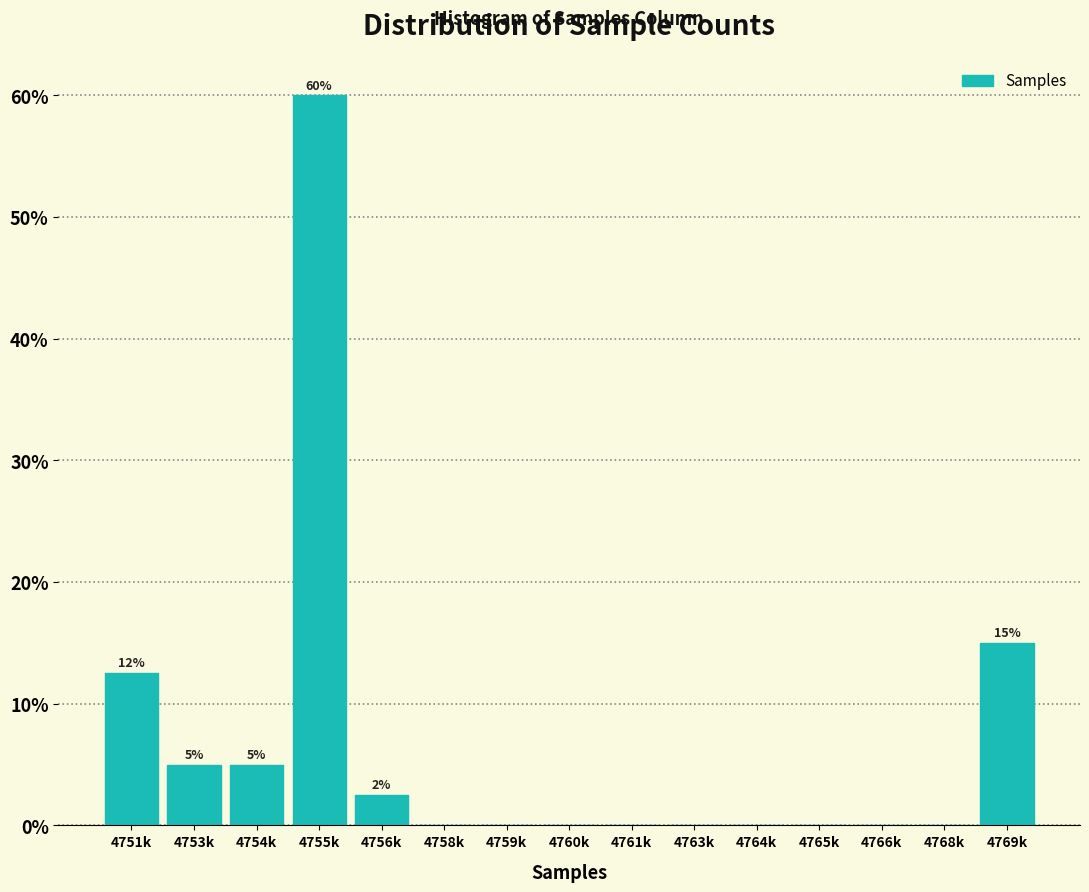

Reading right to left, what are all the values shown in this chart?

4769k=15.0	4768k=0.0	4766k=0.0	4765k=0.0	4764k=0.0	4763k=0.0	4761k=0.0	4760k=0.0	4759k=0.0	4758k=0.0	4756k=2.5	4755k=60.0	4754k=5.0	4753k=5.0	4751k=12.5